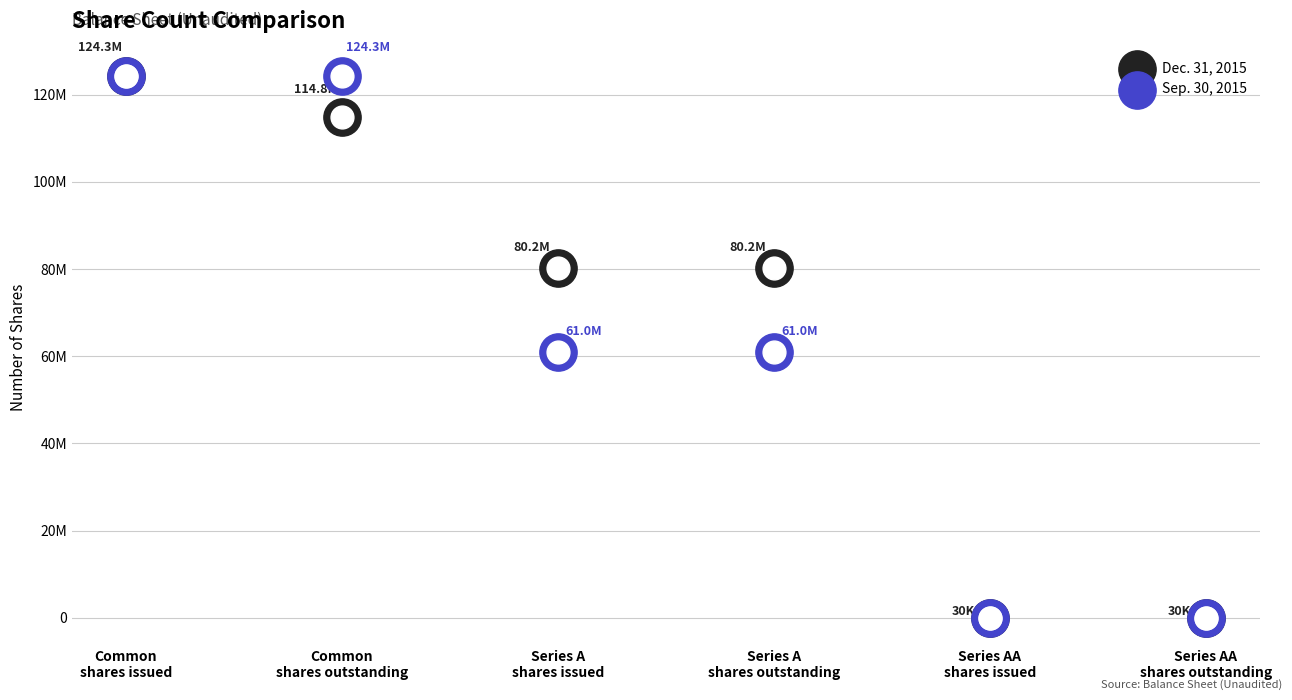

Is the value of Sep. 30, 2015 at Common
shares issued greater than the value of Dec. 31, 2015 at Series AA
shares issued?

Yes